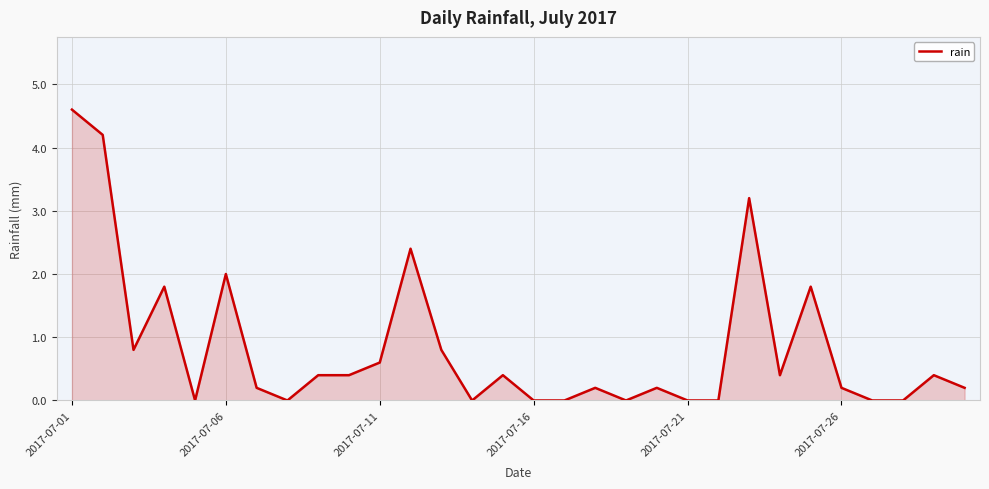

Reading left to right, transcribe all the data shown in this chart.

4.6	4.2	0.8	1.8	0.0	2.0	0.2	0.0	0.4	0.4	0.6	2.4	0.8	0.0	0.4	0.0	0.0	0.2	0.0	0.2	0.0	0.0	3.2	0.4	1.8	0.2	0.0	0.0	0.4	0.2